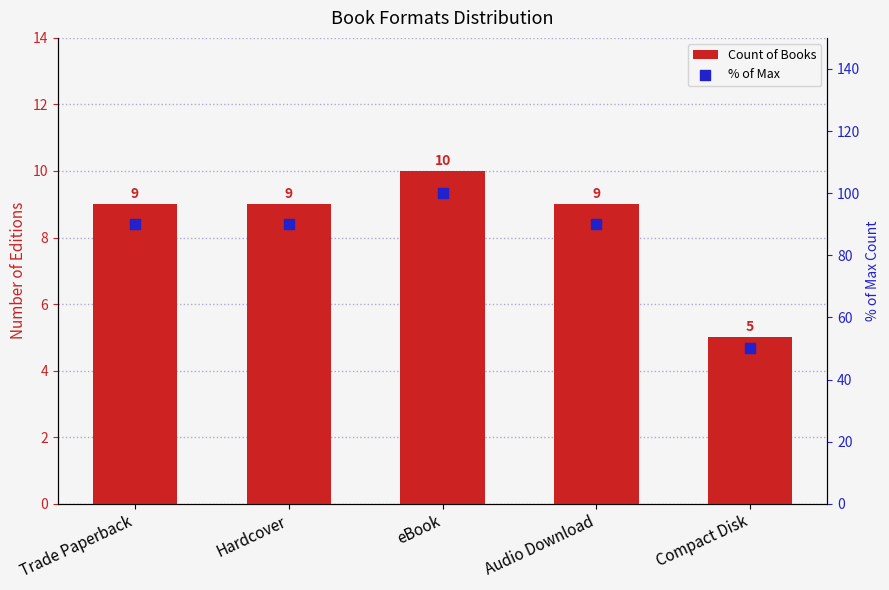

What is the total value across all series at Compact Disk?

55